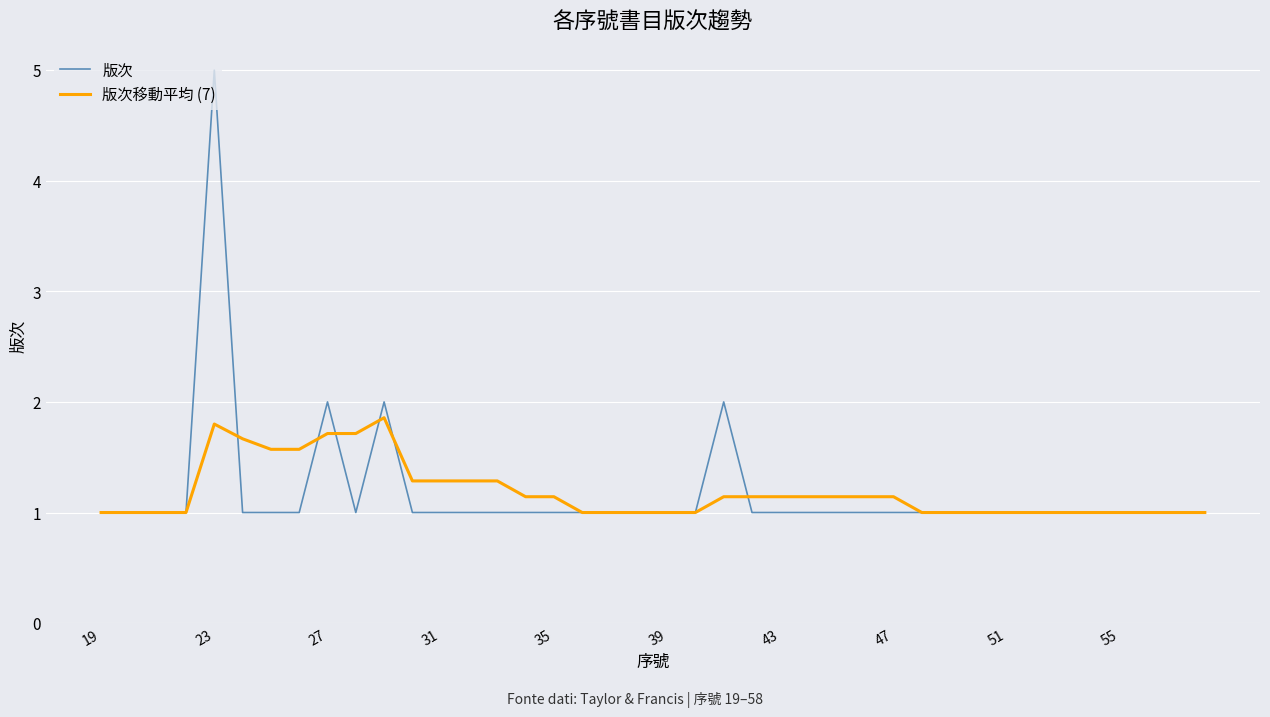

What is the smallest value displayed?

1.0